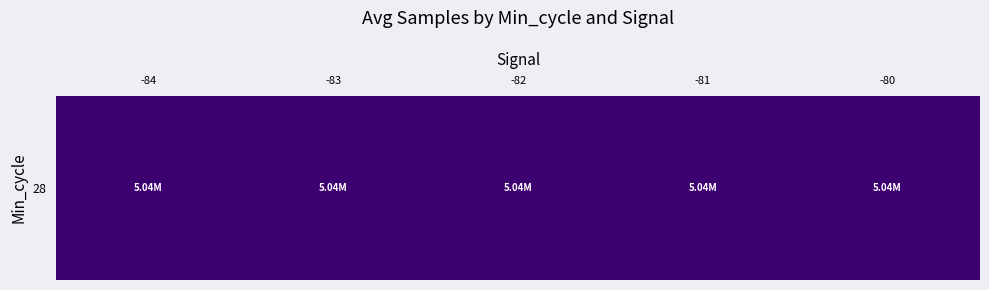

True or false: the data shows 0.5 at -80.

False